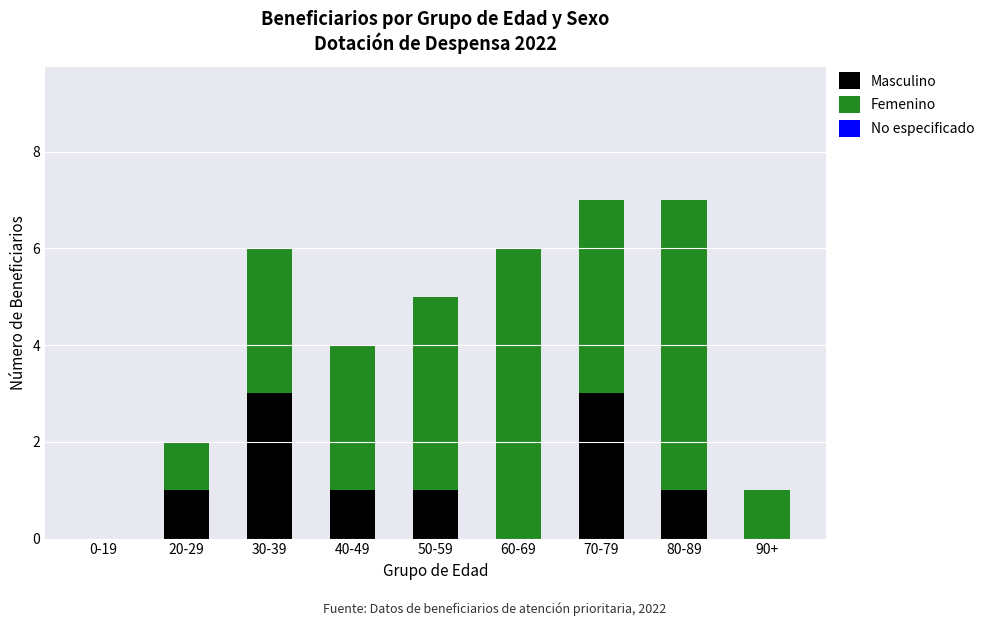

True or false: Masculino has a value of 3 at 70-79.

True